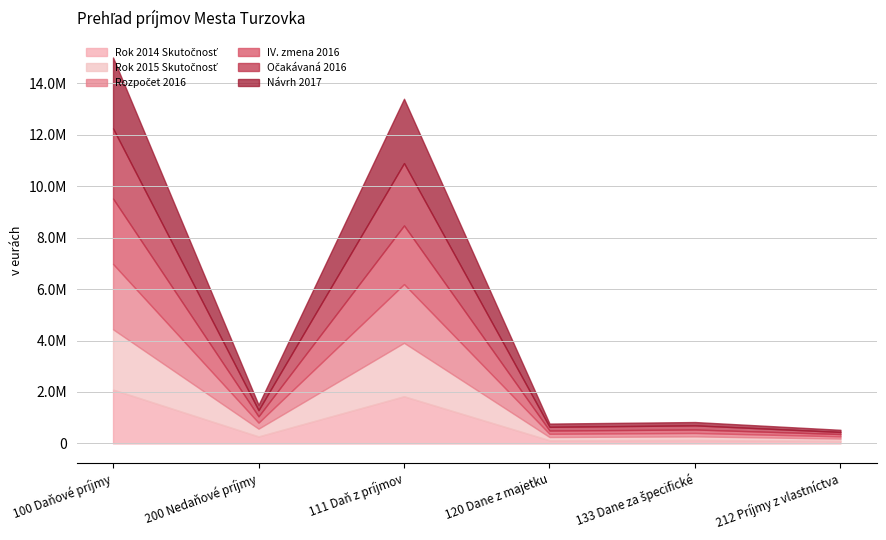

What is the label of the 2nd point from the right?

133 Dane za špecifické